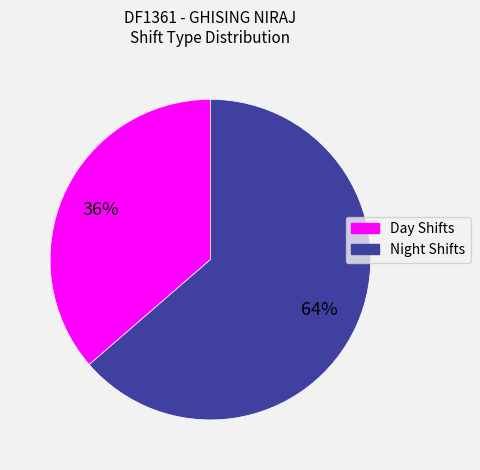

Is there a majority slice in this chart?

Yes